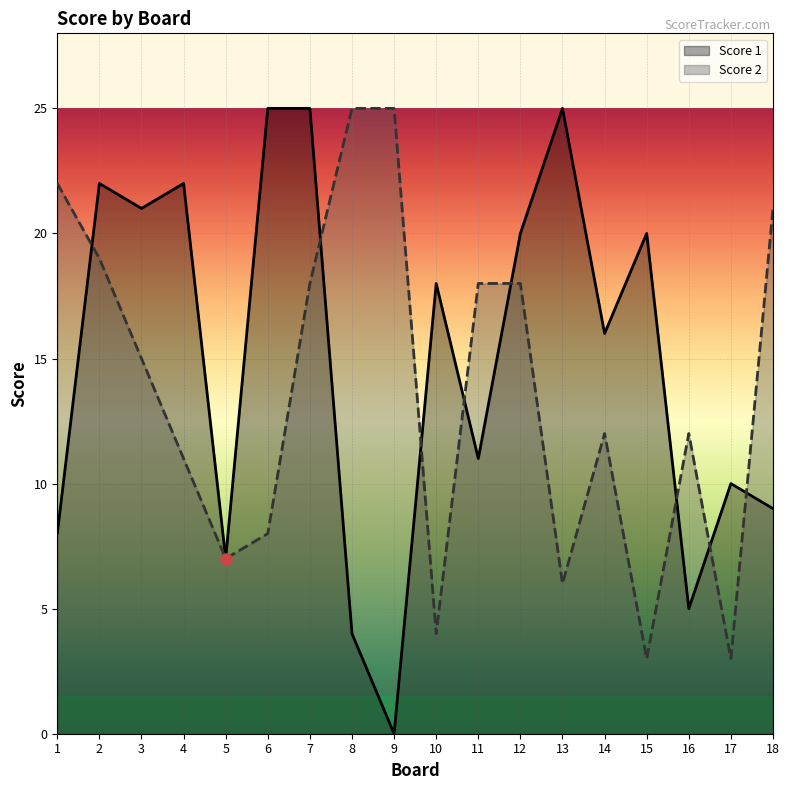

Where do Score 1 and Score 2 first cross each other?

1 and 2